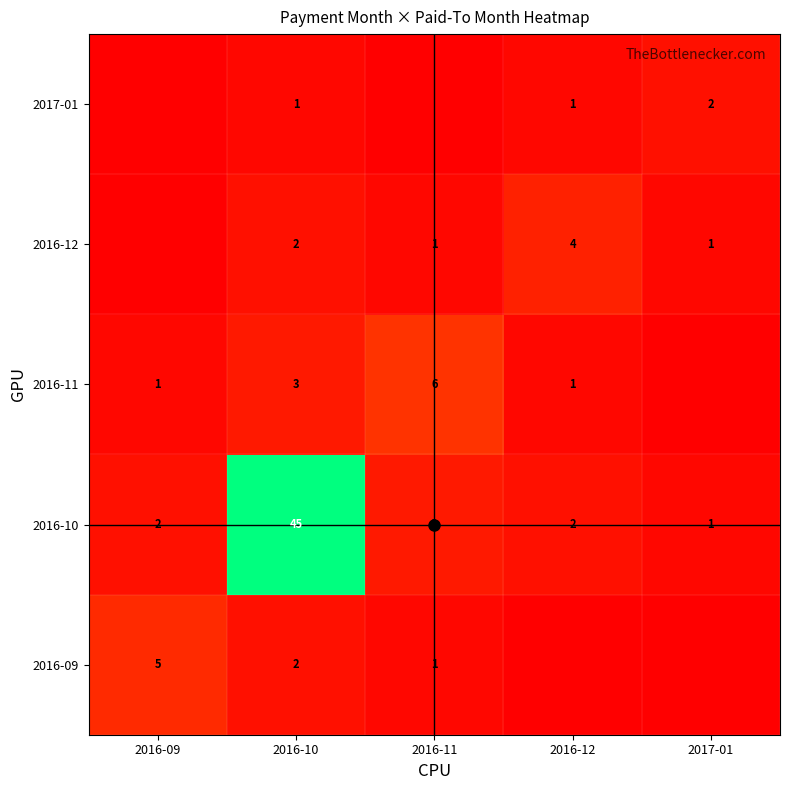

What is the sum of all 2016-11 values?

11